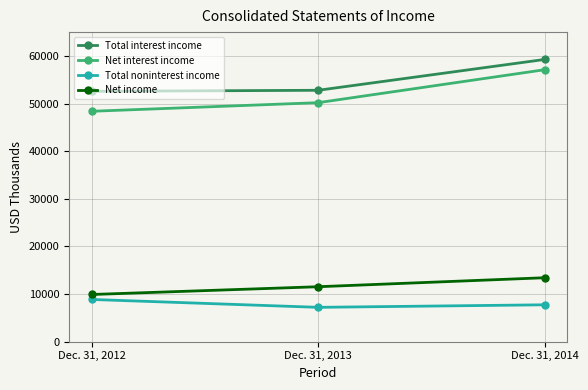

Rank the series at Dec. 31, 2013 from lowest to highest value.

Total noninterest income, Net income, Net interest income, Total interest income